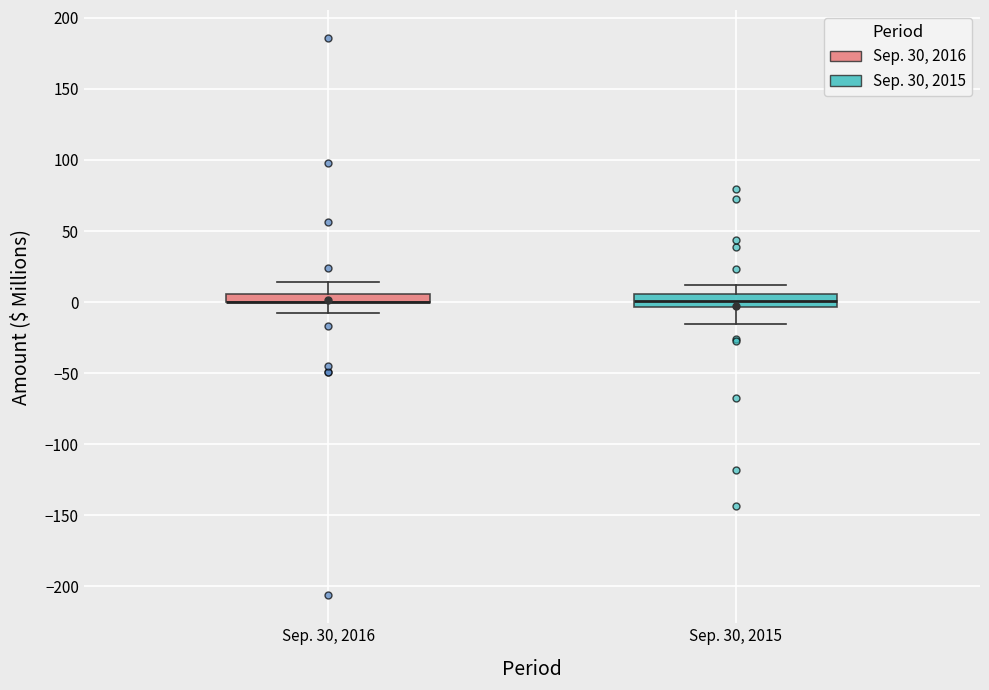

Where does the median line of the box for Sep. 30, 2015 sit on the y-axis? The values are not printed on the chart, so give them approximately, as read against the axis.

0